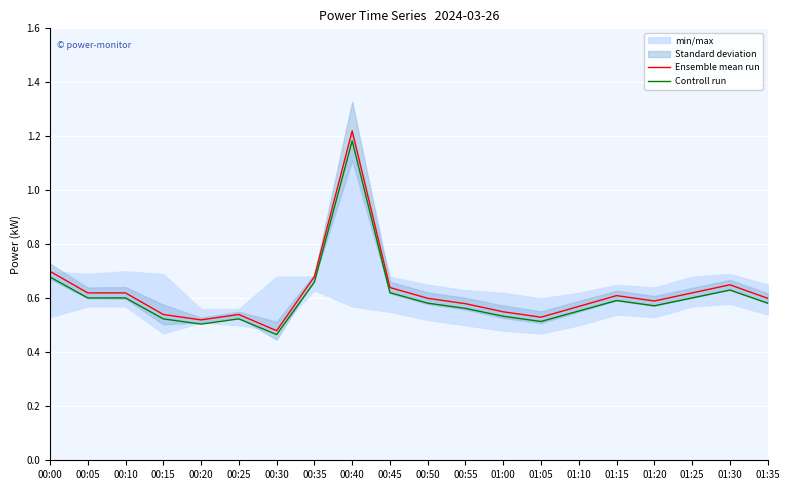

What is the value of the Controll run point at the 8th from the left?

0.7